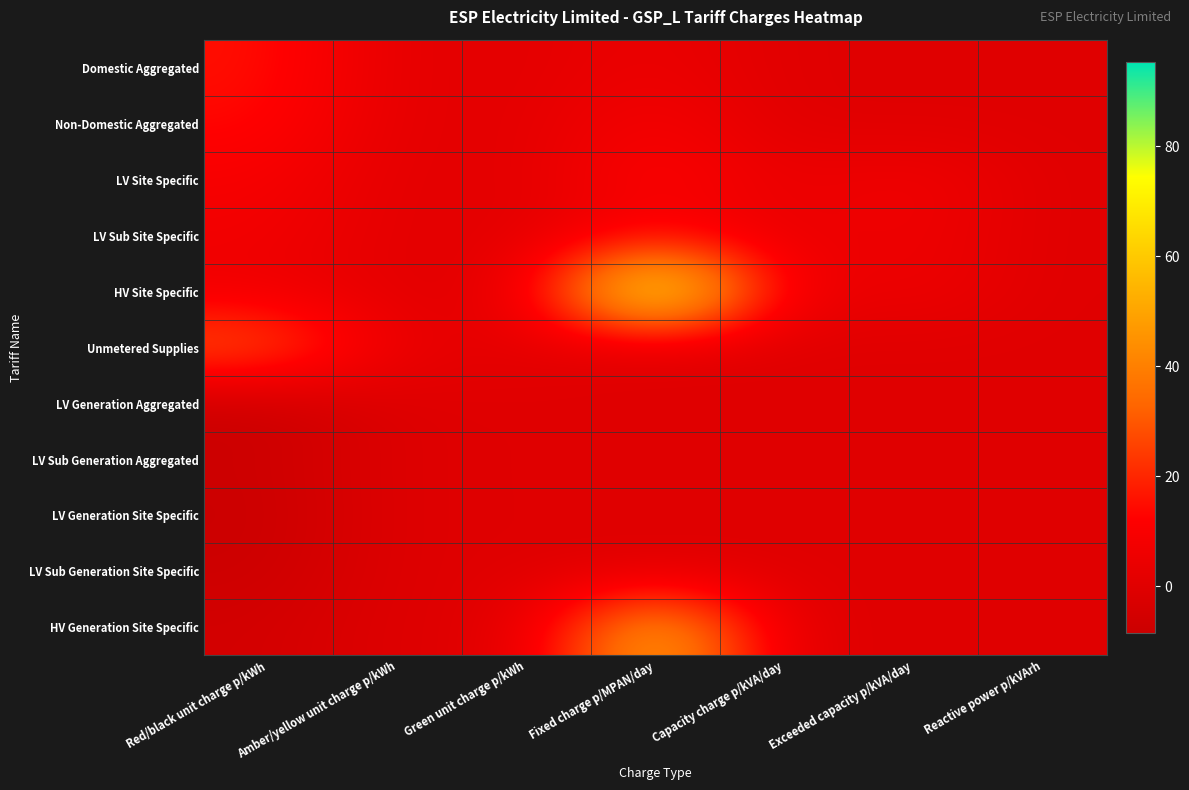

At which category is the sum across all series the highest?

Fixed charge p/MPAN/day